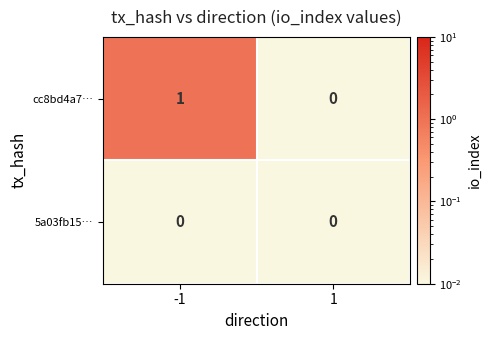

Reading right to left, what are all the values shown in this chart?

cc8bd4a7…: 1=0	-1=1
5a03fb15…: 1=0	-1=0